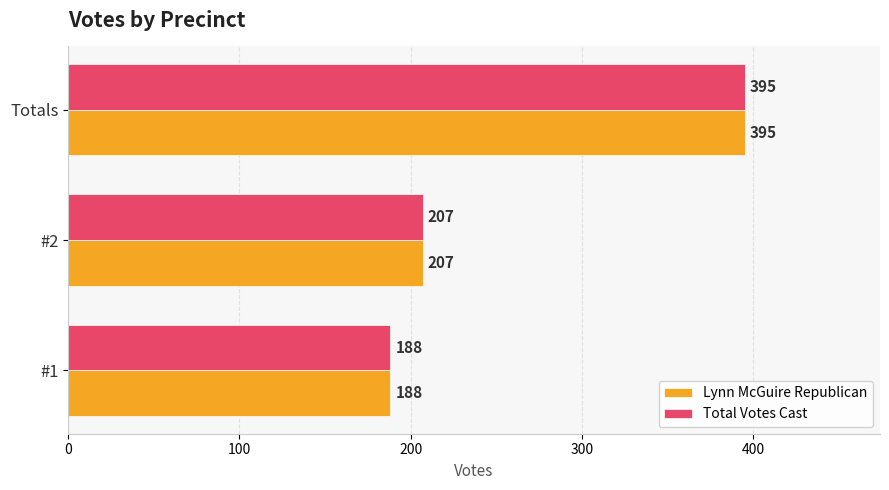

The Total Votes Cast series shows 326 at #2. True or false?

False